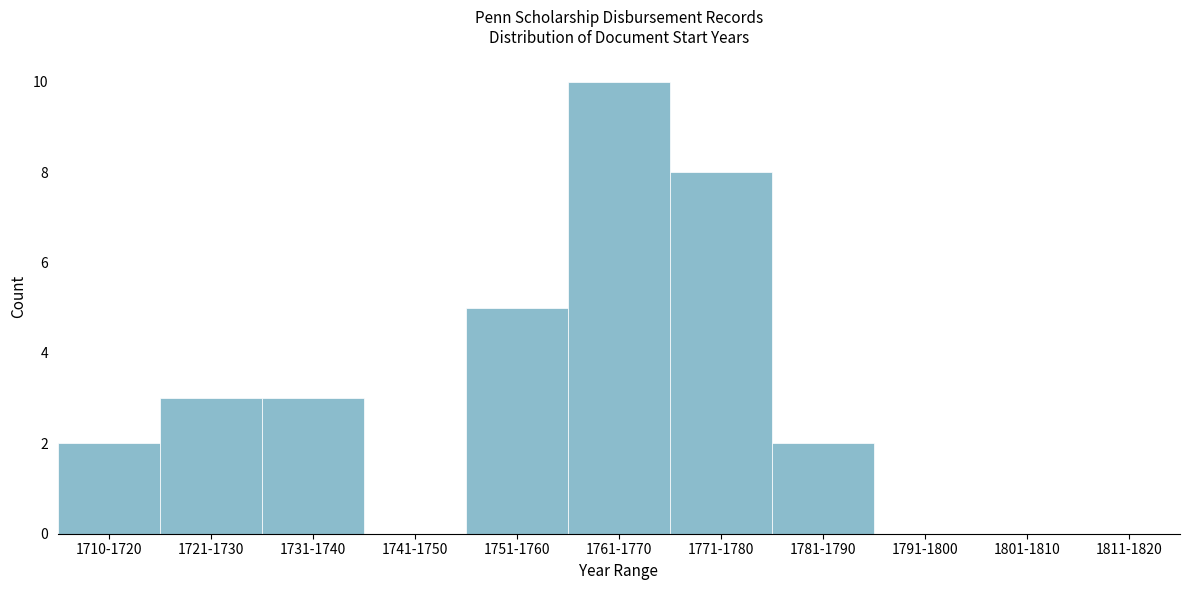

Reading right to left, extract all data points from this chart.

1811-1820=0	1801-1810=0	1791-1800=0	1781-1790=2	1771-1780=8	1761-1770=10	1751-1760=5	1741-1750=0	1731-1740=3	1721-1730=3	1710-1720=2